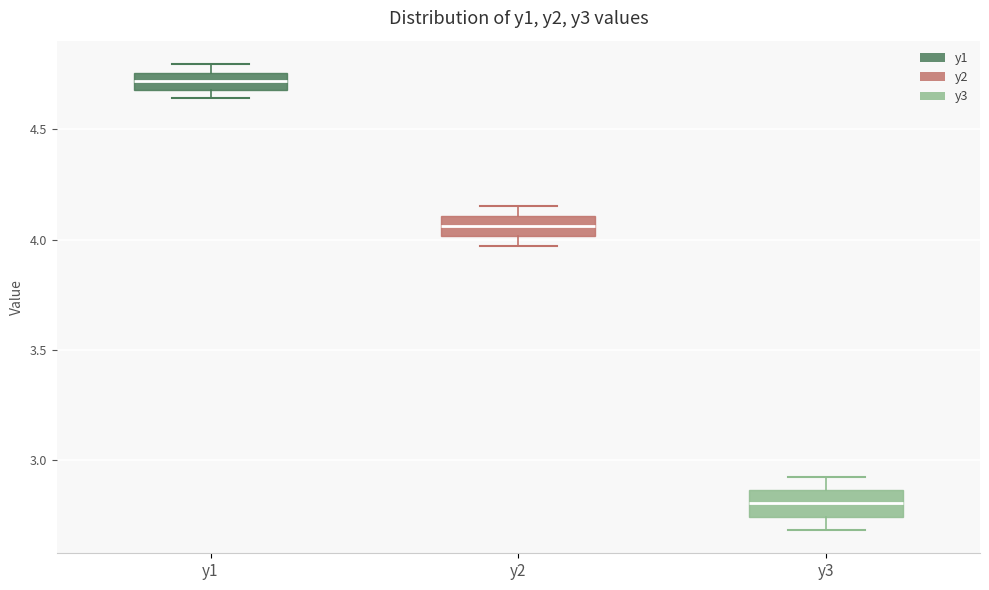

Reading left to right, read every box against the y-axis: the position of its median line, the range the box covers, and the ends of its whiskers. The values are not printed on the chart, so give them approximately, as read against the axis.

y1: median 4.70 (inside the box), box 4.70 to 4.75, whiskers 4.65 to 4.80
y2: median 4.05, box 4.00 to 4.10, whiskers 3.95 to 4.15
y3: median 2.80, box 2.75 to 2.85, whiskers 2.70 to 2.90